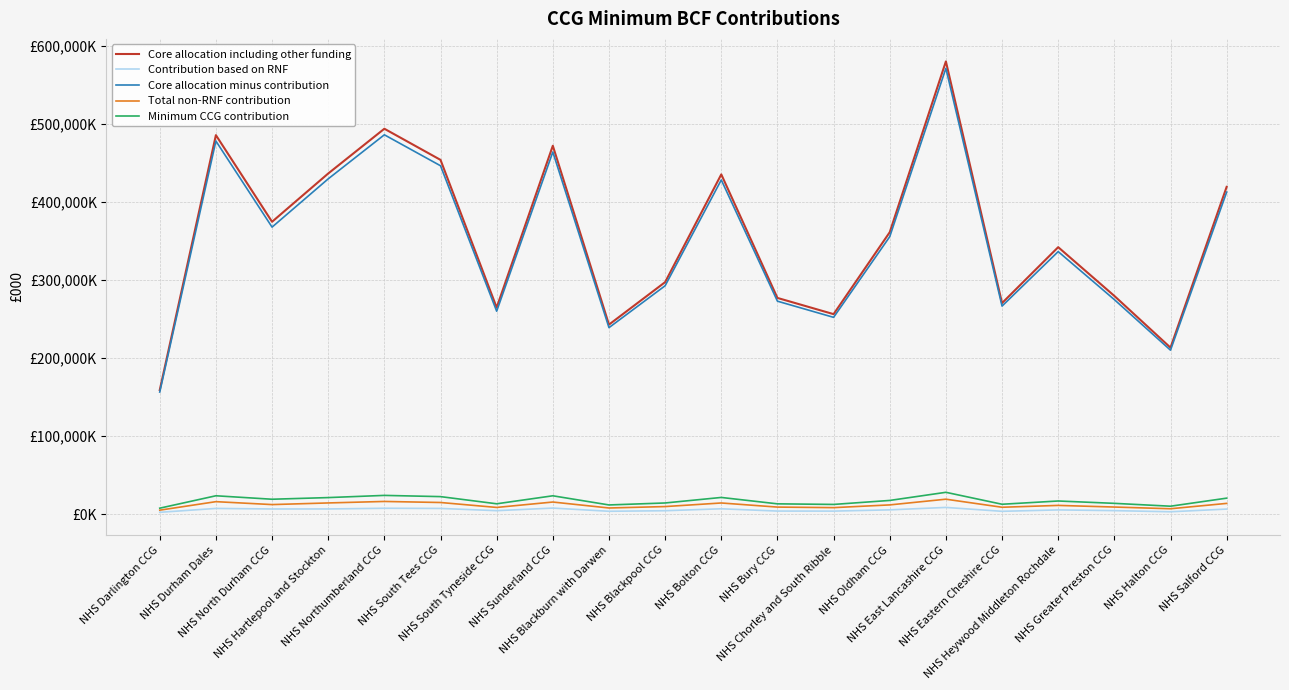

Reading right to left, list all the values displayed in this chart.

Core allocation including other funding: 419100.0	213323.0	279511.0	341910.0	270364.0	579631.0	361047.0	256202.0	276952.0	435066.0	297147.0	242797.0	471721.0	264626.0	453632.0	493488.0	436199.0	374413.0	485300.0	159006.0
Contribution based on RNF: 6710.1	3254.8	4722.6	5644.3	3845.0	8817.3	5715.5	4107.6	4159.1	7079.0	4602.0	3892.8	7983.8	4660.9	7527.5	7747.9	6856.3	6837.0	7535.8	2552.2
Core allocation minus contribution: 412389.8	210068.2	274788.4	336265.7	266519.0	570813.7	355331.5	252094.4	272792.9	427987.0	292545.0	238904.2	463737.2	259965.1	446104.5	485740.1	429342.7	367576.0	477764.2	156453.8
Total non-RNF contribution: 13981.0	7121.8	9316.0	11400.2	9035.7	19352.0	12046.6	8546.6	9248.4	14509.8	9918.0	8099.4	15721.8	8813.5	15124.0	16467.8	14555.8	12461.7	16197.4	5304.2
Minimum CCG contribution: 20691.2	10376.6	14038.6	17044.5	12880.7	28169.3	17762.2	12654.3	13407.4	21588.8	14520.0	11992.2	23705.7	13474.4	22651.5	24215.7	21412.1	19298.7	23733.2	7856.4